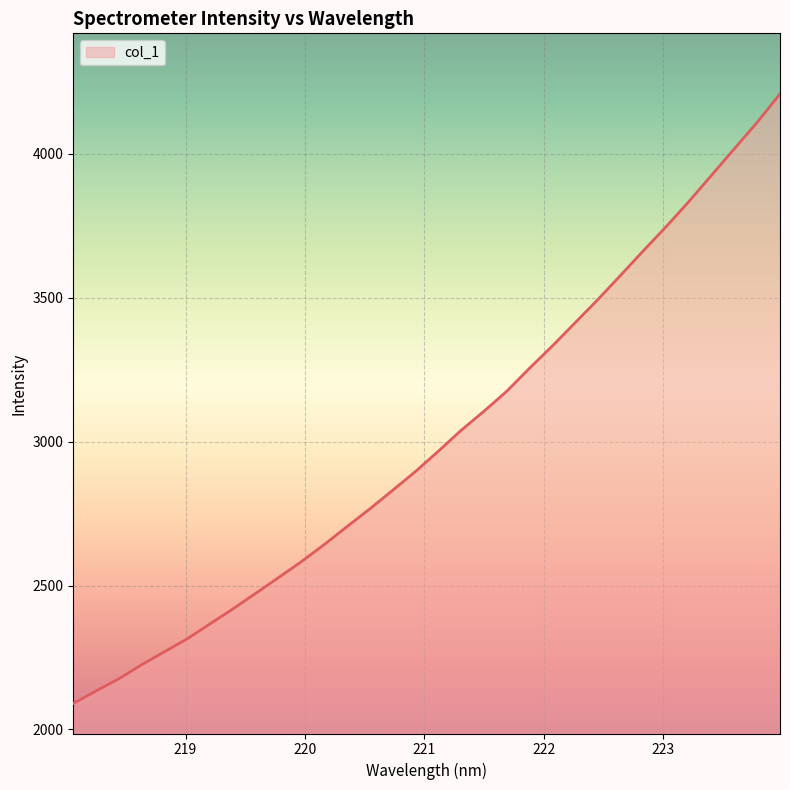

What is the minimum value shown in the chart?

2090.4